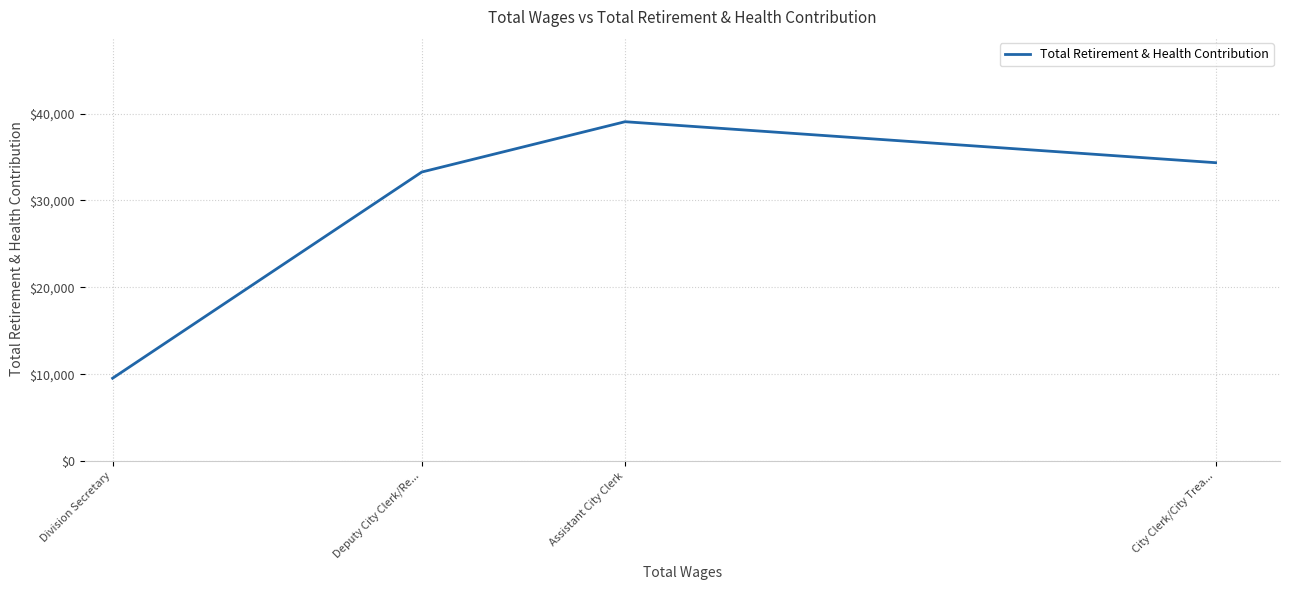

True or false: the data shows 33275 at Deputy City Clerk/Re....

True